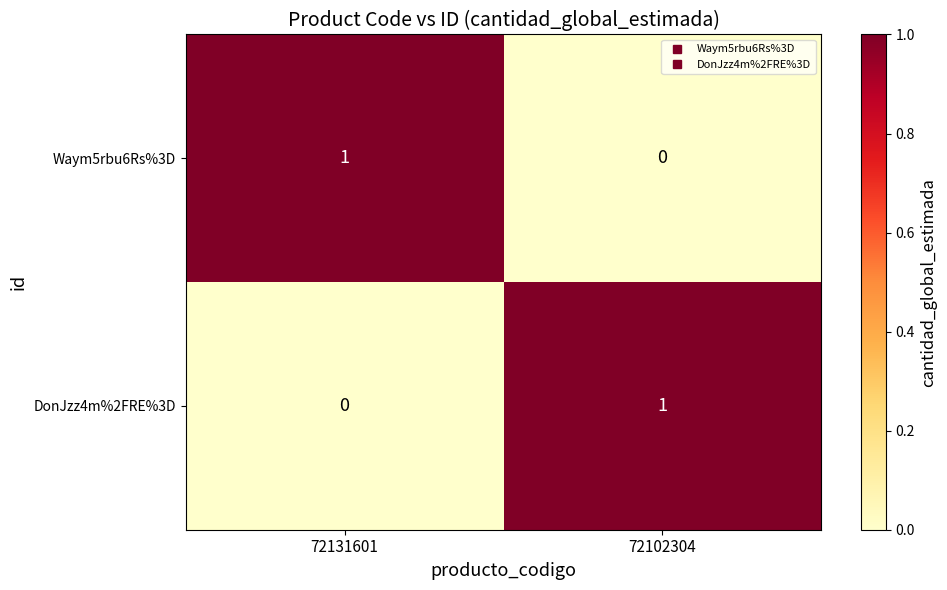

Which category has the lowest value in the Waym5rbu6Rs%3D series?

72102304